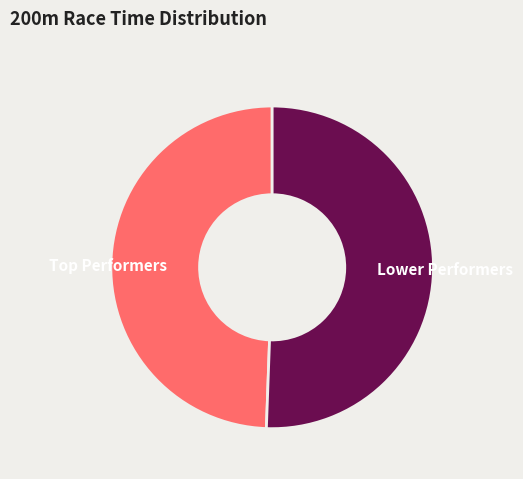

Is there a majority slice in this chart?

Yes